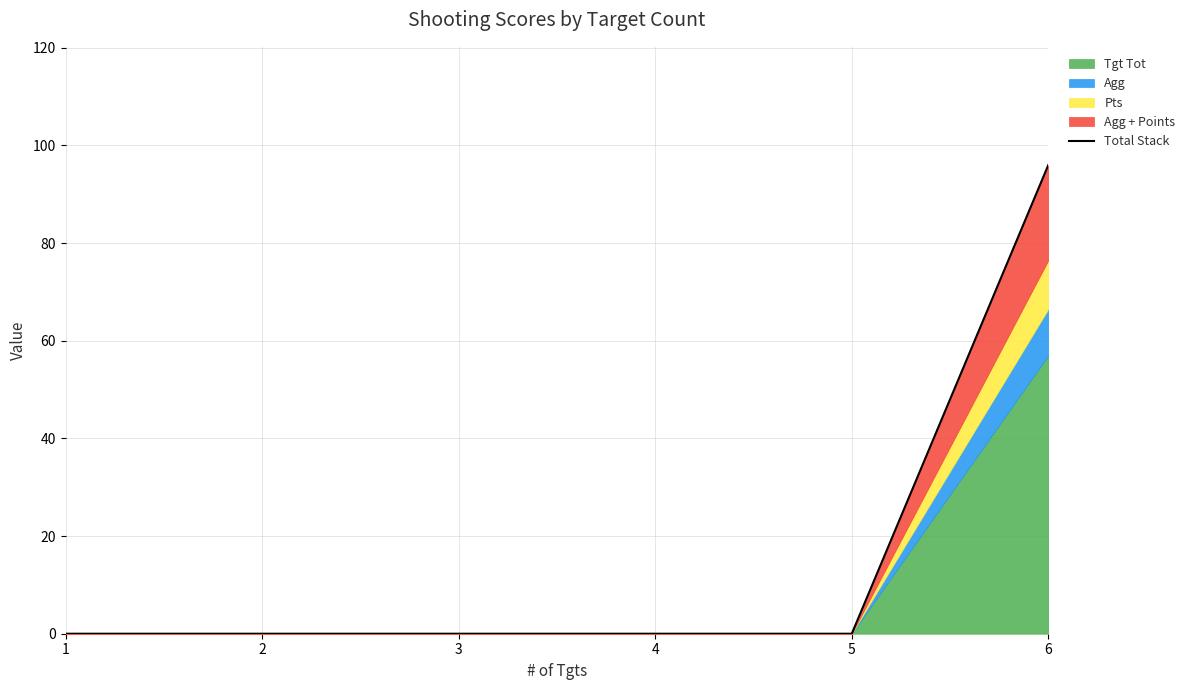

Between 3 and 4, which is larger?

3